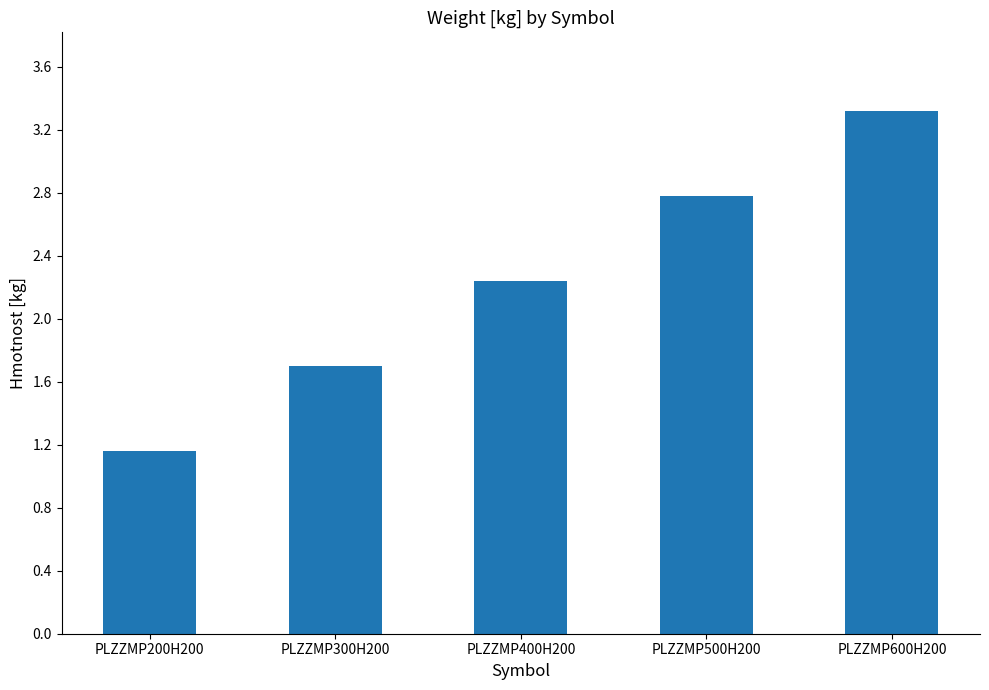

Rank the categories by value from lowest to highest.

PLZZMP200H200, PLZZMP300H200, PLZZMP400H200, PLZZMP500H200, PLZZMP600H200